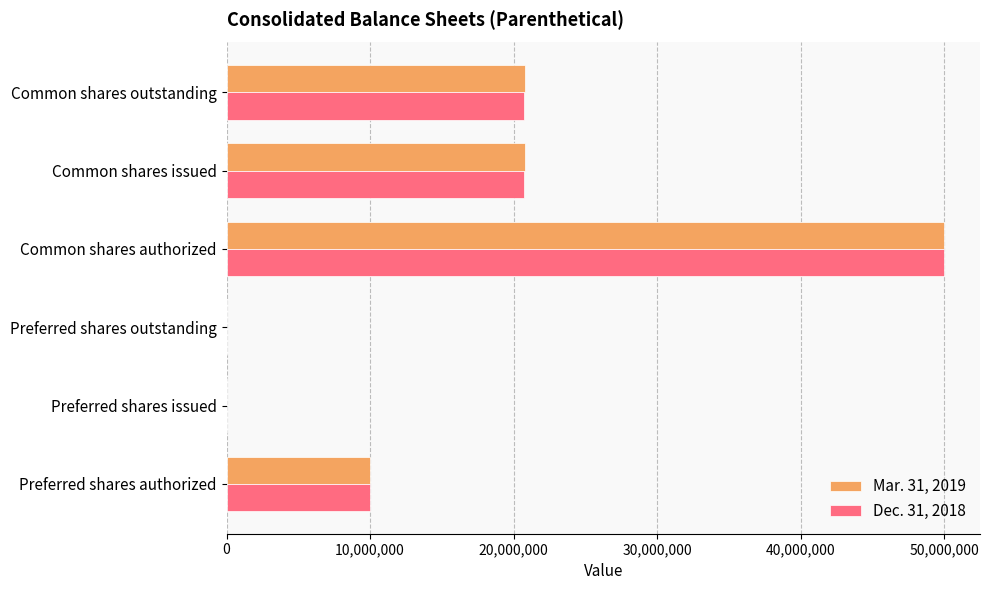

What is the average value of the Dec. 31, 2018 series?

16899151